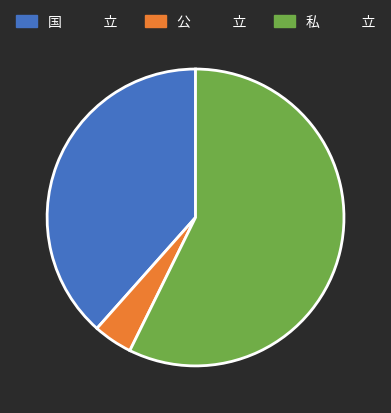

How many slices are in this pie chart?

3